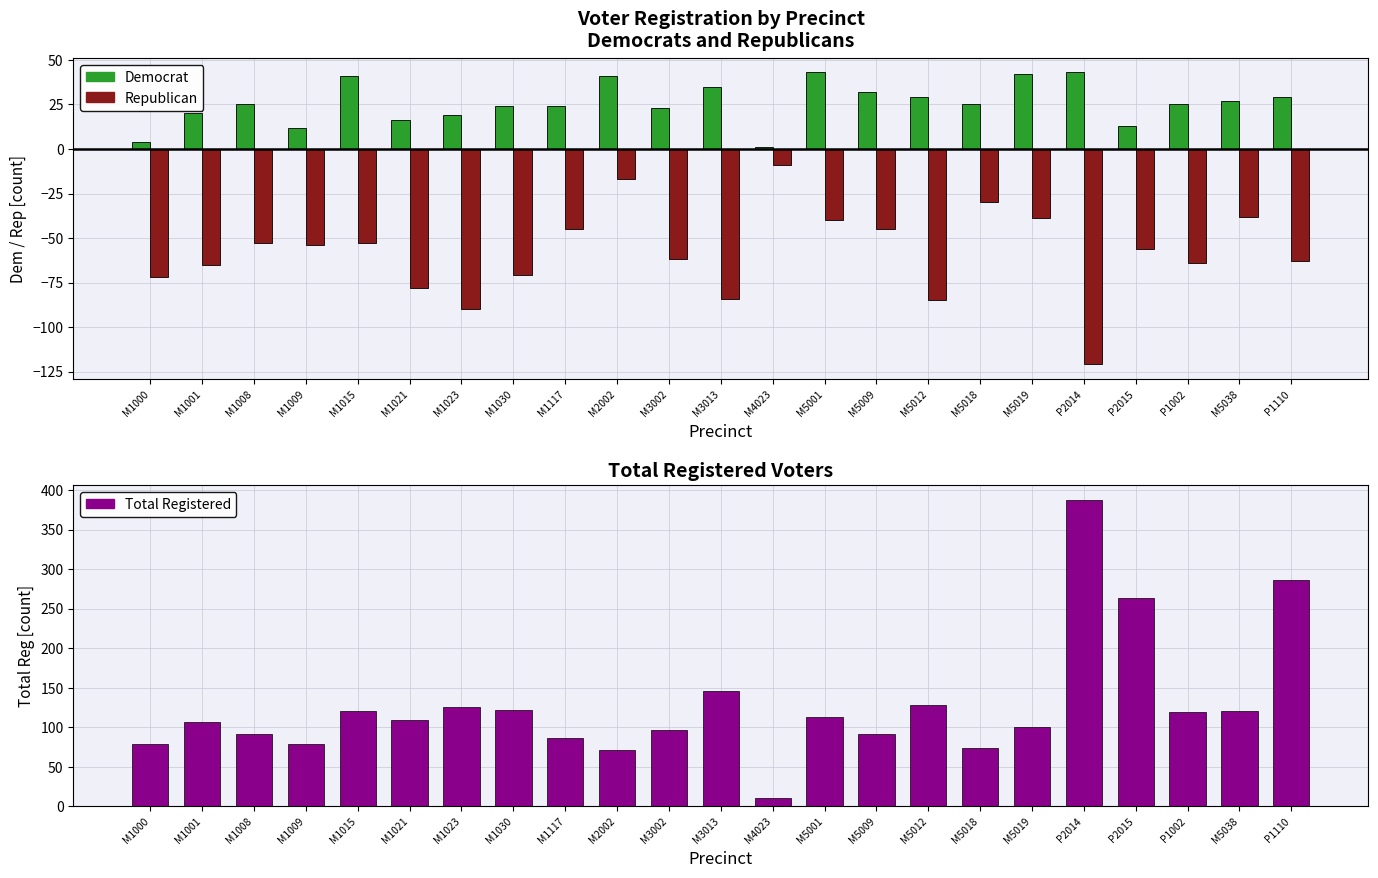

At which category is the sum across all series the highest?

P2014